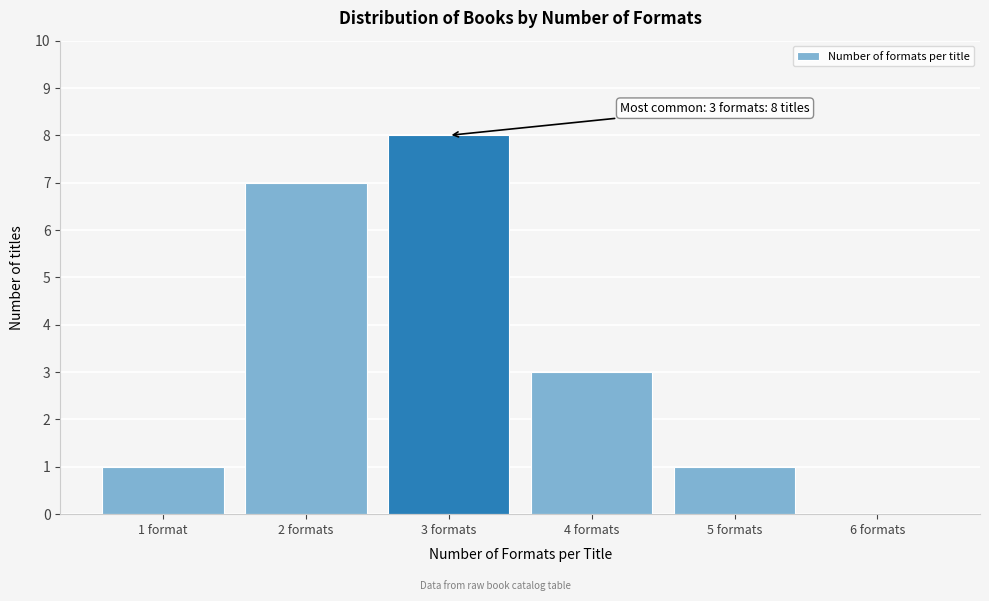

Reading left to right, extract all data points from this chart.

1 format=1	2 formats=7	3 formats=8	4 formats=3	5 formats=1	6 formats=0